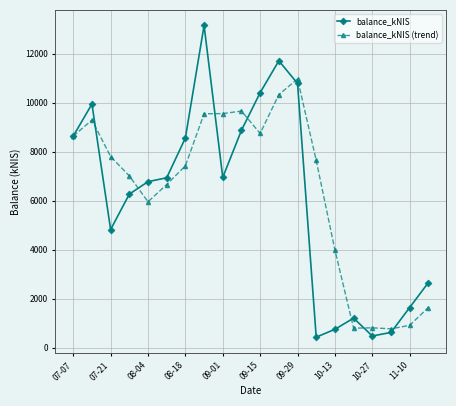

Rank the series by their maximum value, from lowest to highest.

balance_kNIS (trend), balance_kNIS